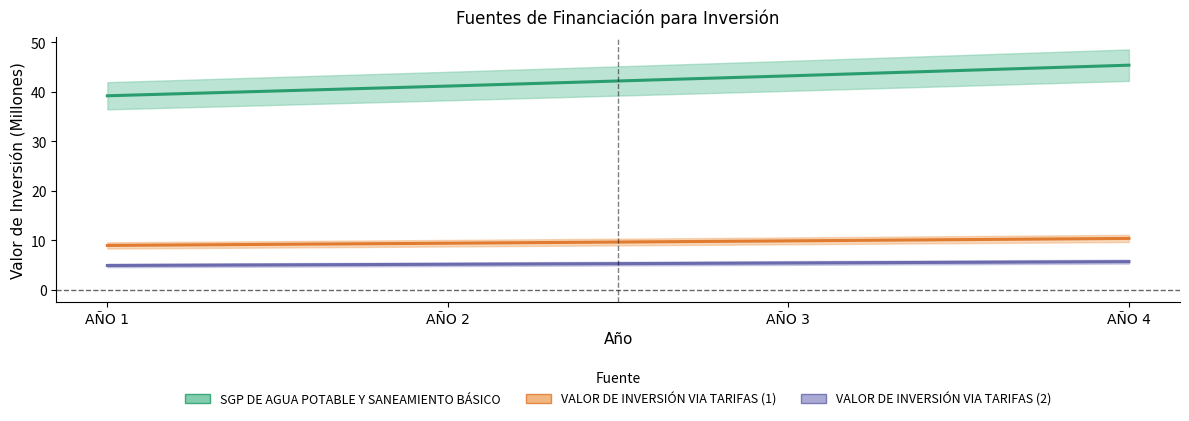

True or false: SGP DE AGUA POTABLE Y SANEAMIENTO BÁSICO and VALOR DE INVERSIÓN VIA TARIFAS (1) cross at least once.

False